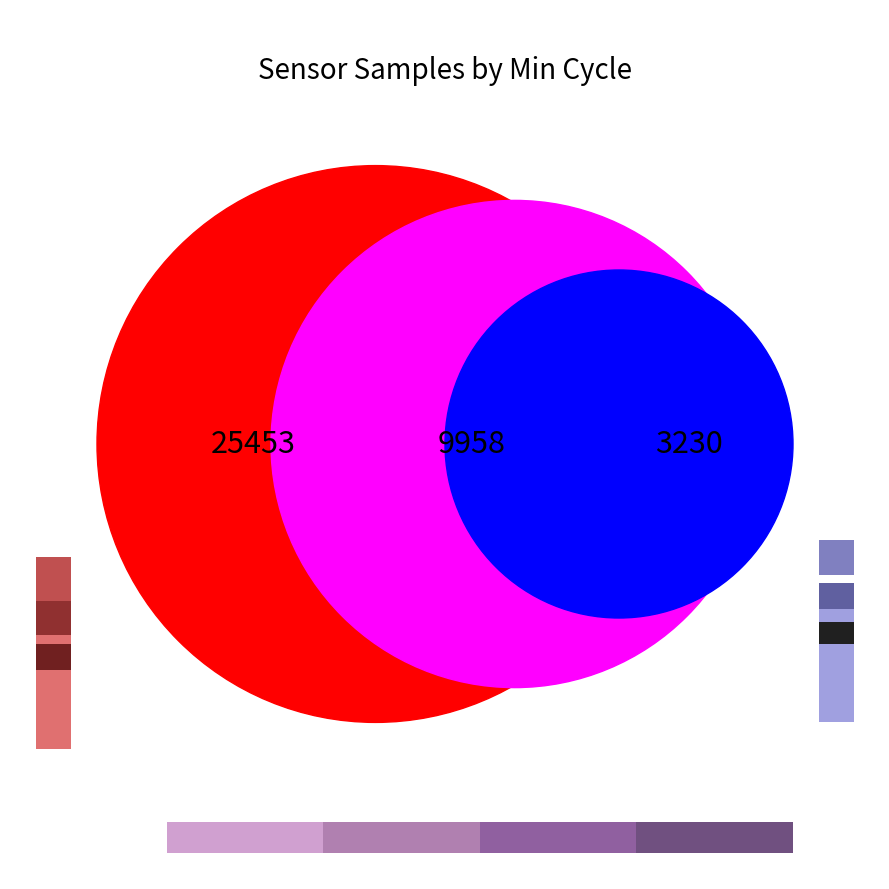

Is there any slice that represents more than half of the pie?

No